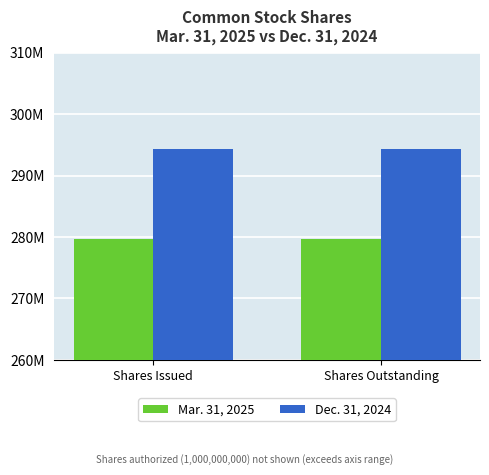

Reading left to right, what are all the values shown in this chart?

Mar. 31, 2025: 279650593	279650593
Dec. 31, 2024: 294374189	294374189